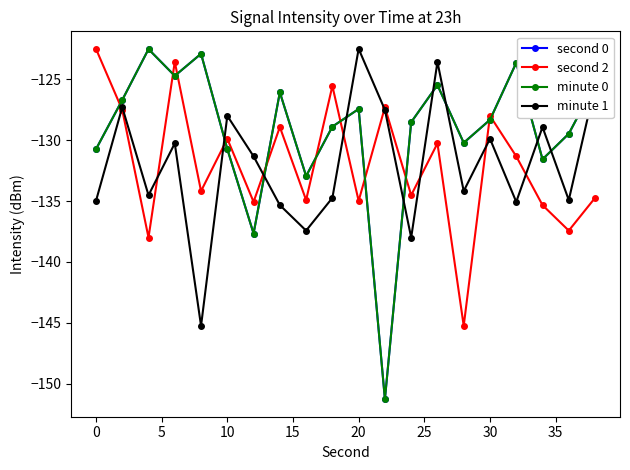

What is the minimum value shown in the chart?

-151.3